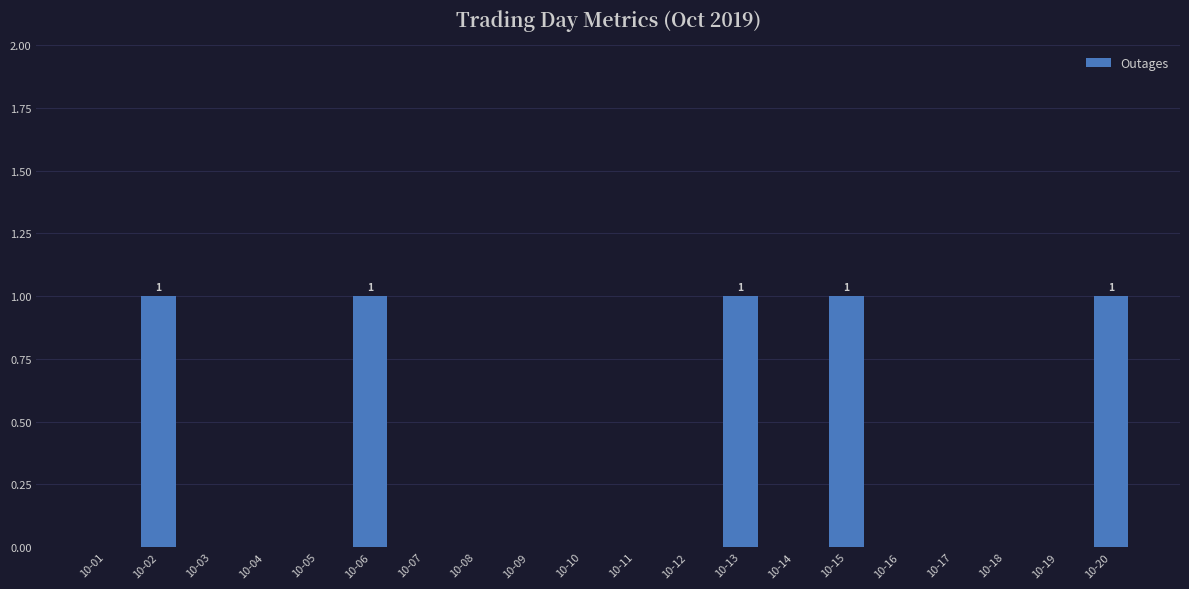

Count the values in the range 0 to 1.

20